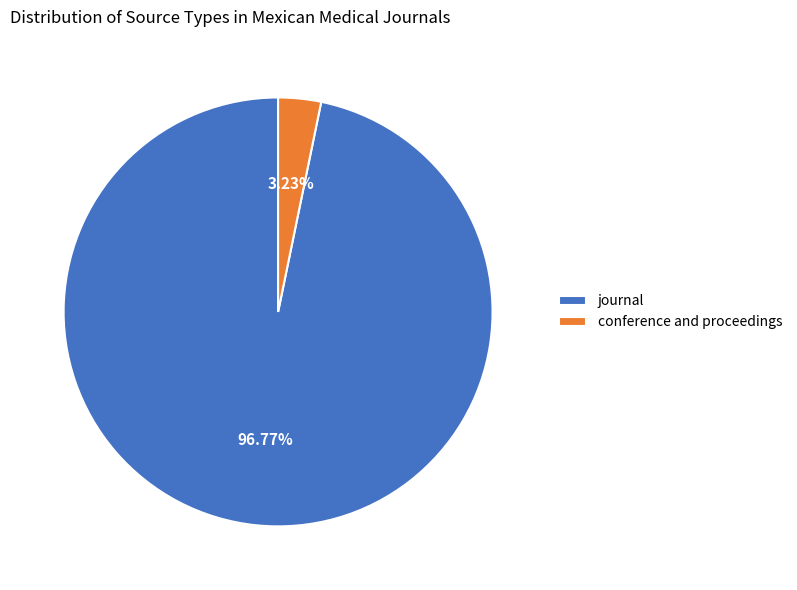

Which slice is the largest?

journal